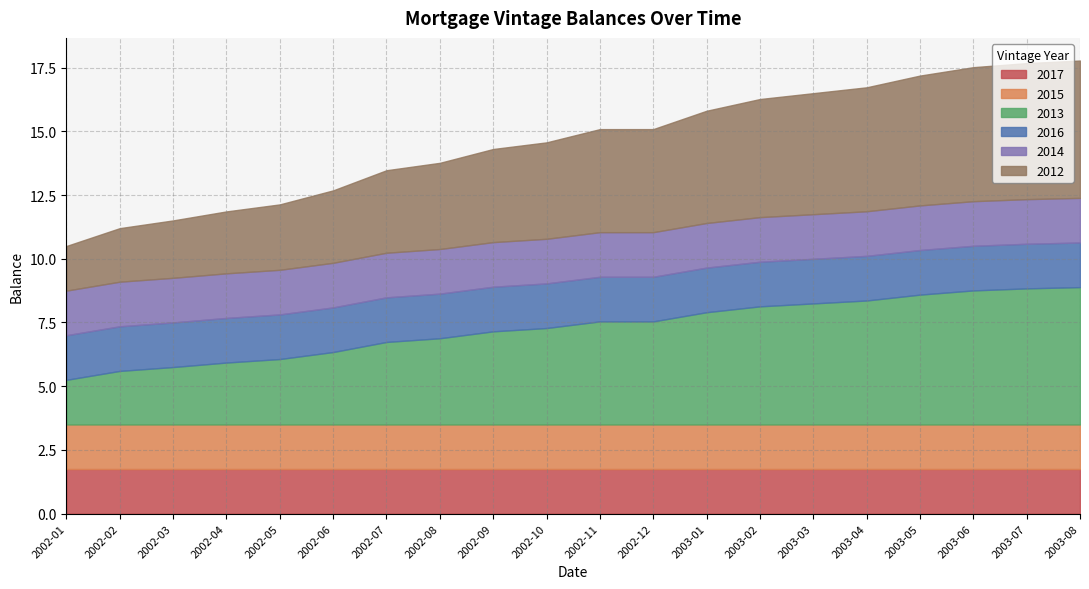

True or false: 2013 has more than 0 interior local peaks.

False